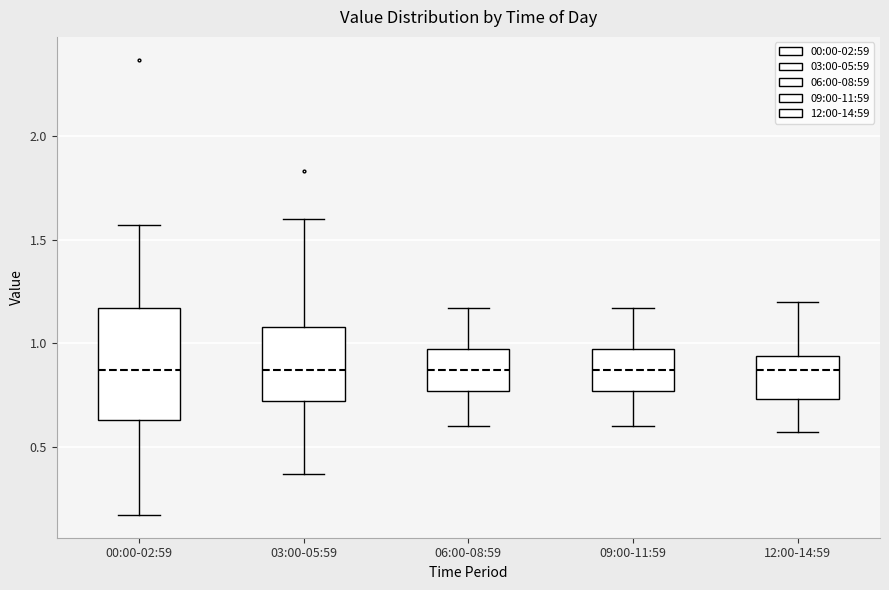

Which box is the tallest, from its lower edge to its upper edge?

00:00-02:59